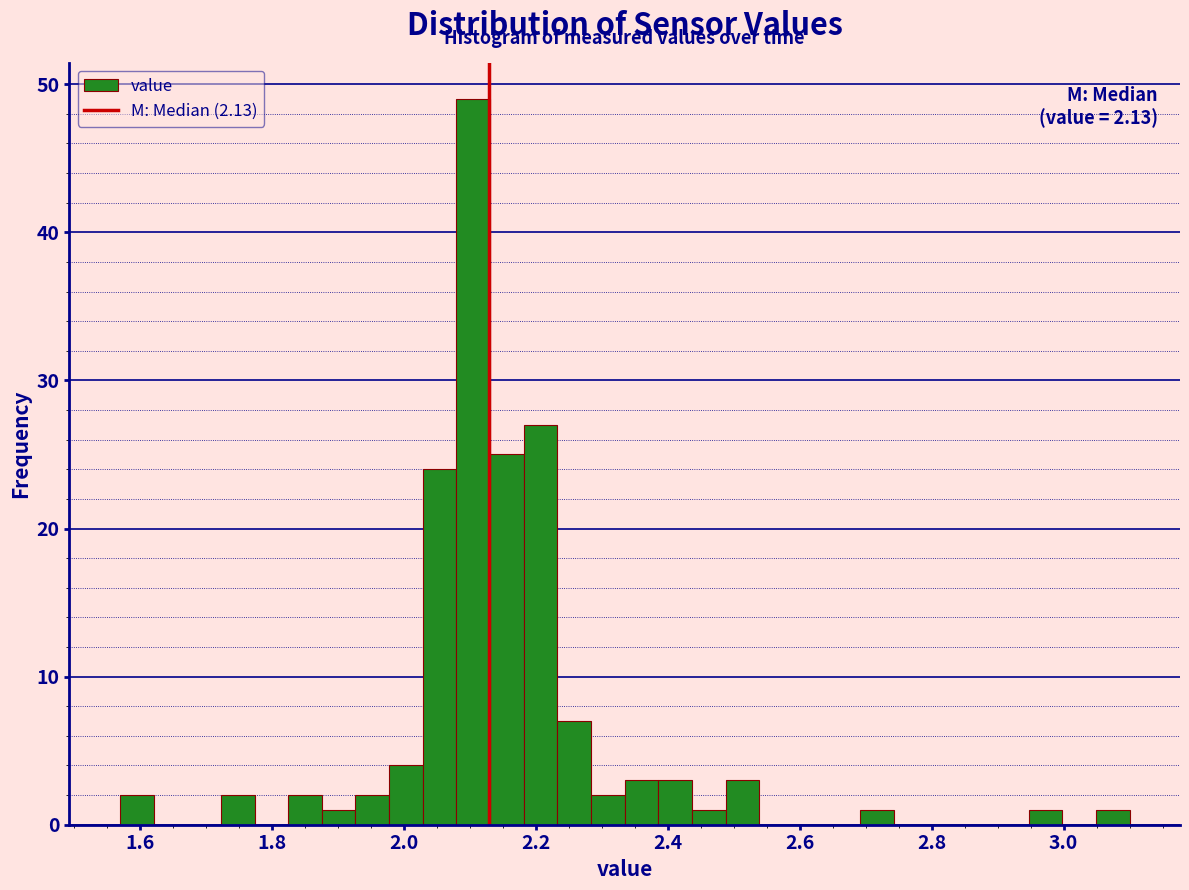

Read against the x-axis, roughly where is the centre of the tallest bar?

2.10